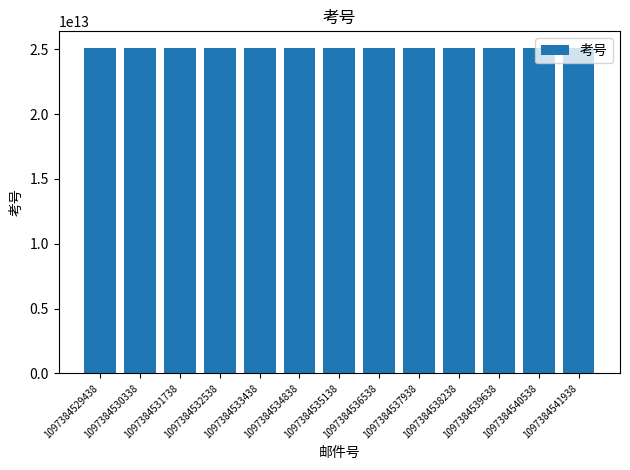

Count the number of data series in this chart.

1